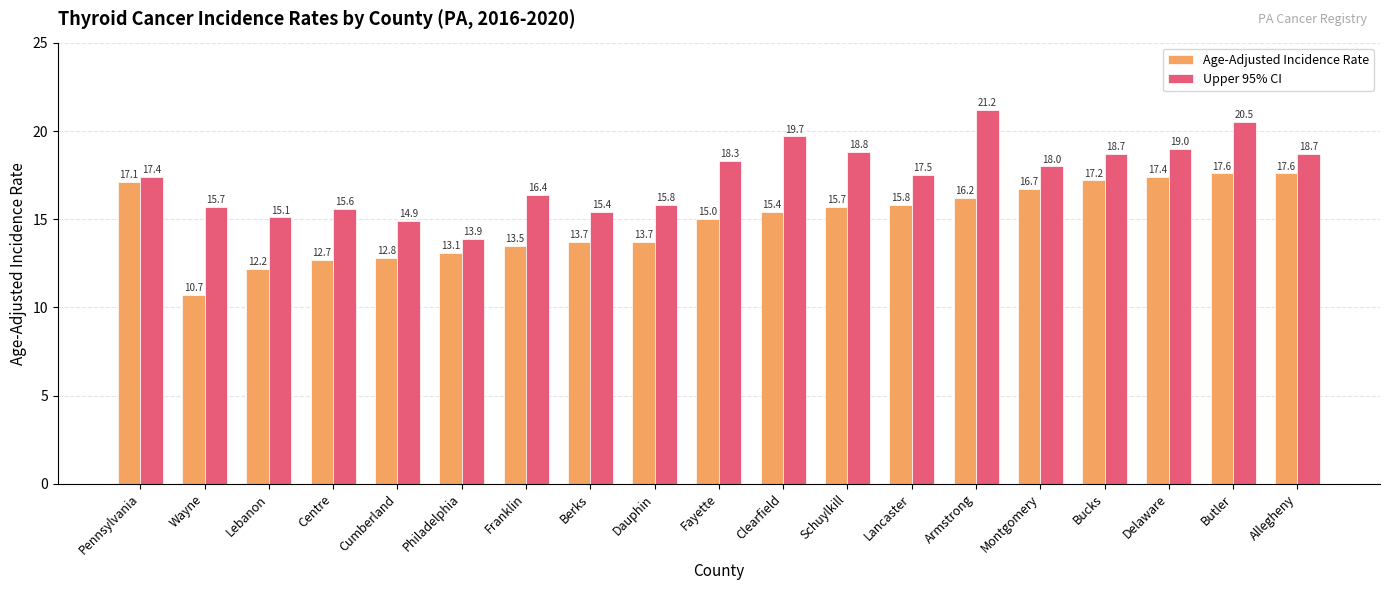

How many values in the Upper 95% CI series exceed 17?

11